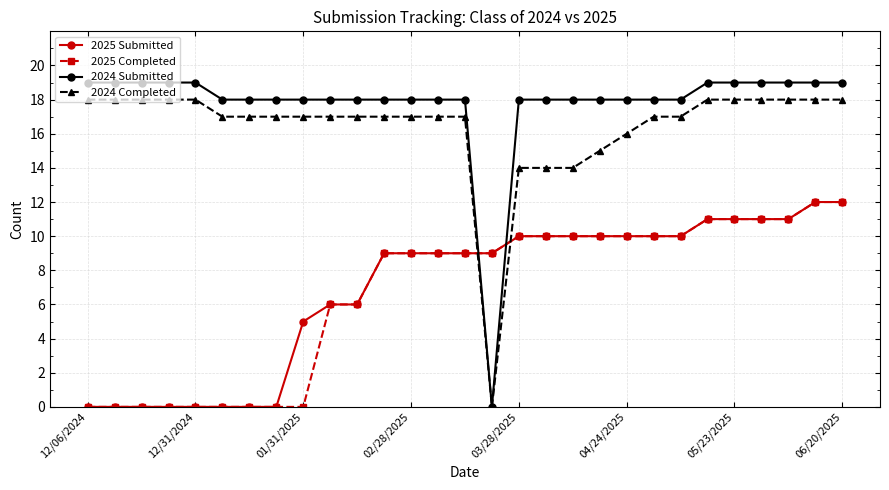

How many distinct data groups are displayed?

4